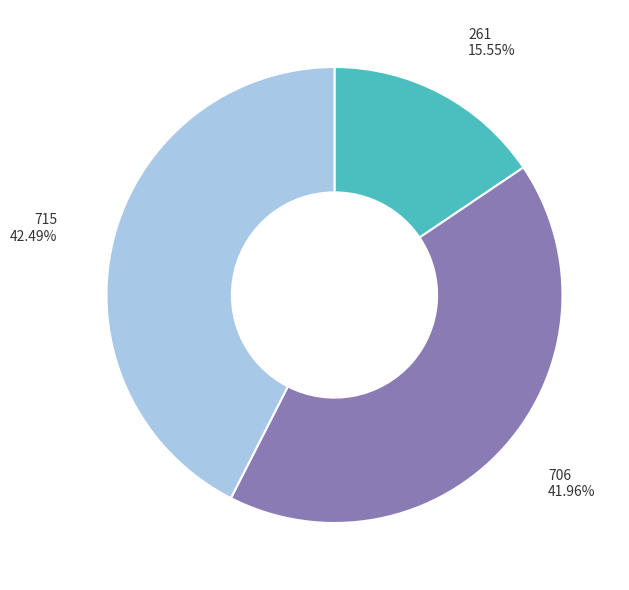

Does any single category account for the majority?

No